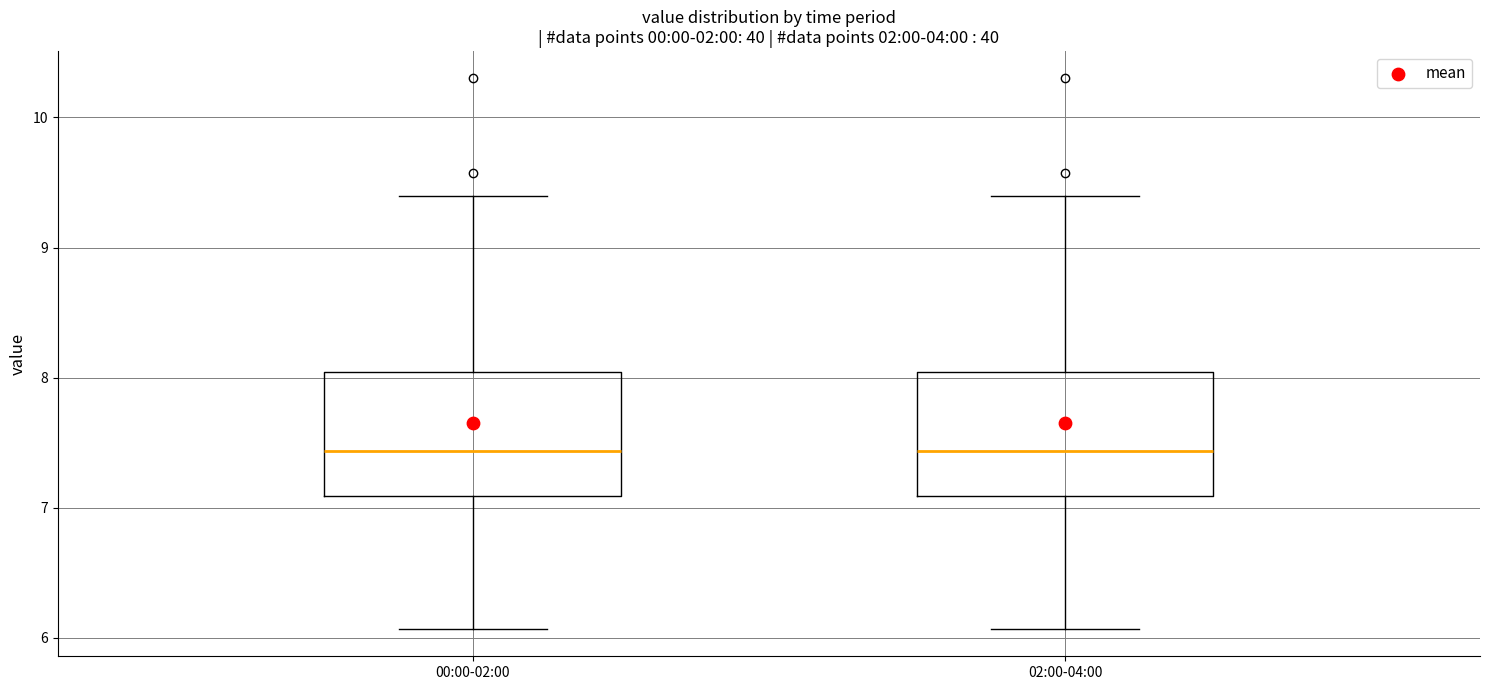

Reading left to right, transcribe this box plot: for each box, give where its median line is, the range the box spans, and where its two whiskers end, as read against the y-axis. The values are not printed on the chart, so give them approximately, as read against the axis.

00:00-02:00: median 7.4, box 7.1 to 8.0, whiskers 6.1 to 9.4
02:00-04:00: median 7.4, box 7.1 to 8.0, whiskers 6.1 to 9.4